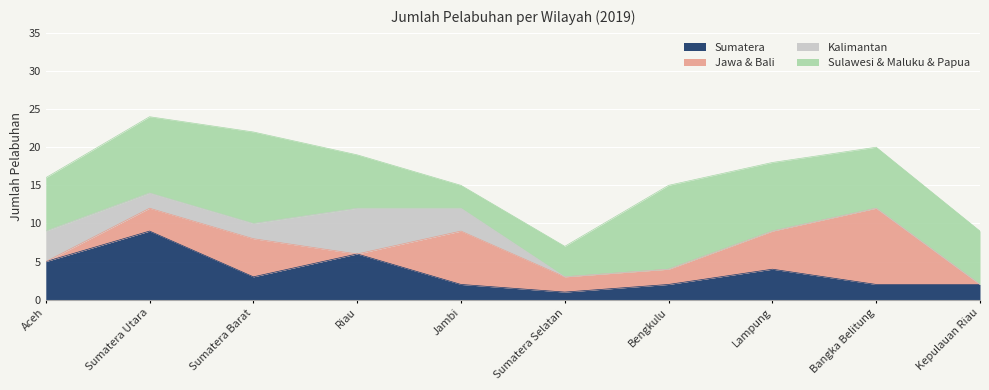

At which label does Sulawesi & Maluku & Papua first exceed 8?

Sumatera Utara